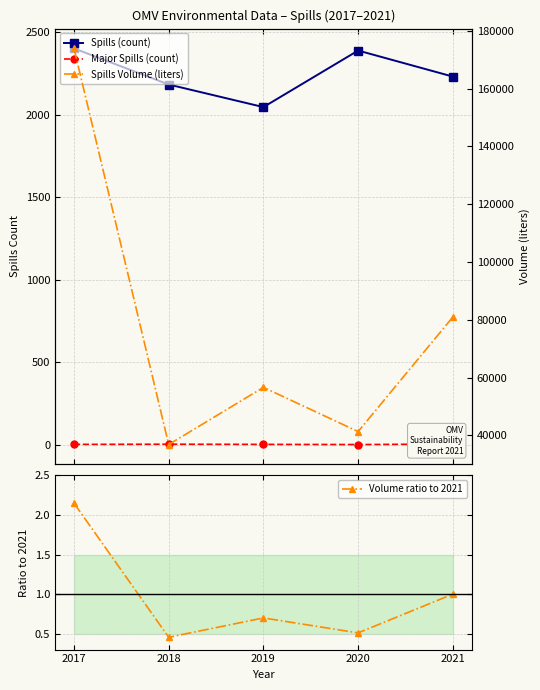

True or false: Spills Volume (liters) has a value of 41355.0 at 2020.

True